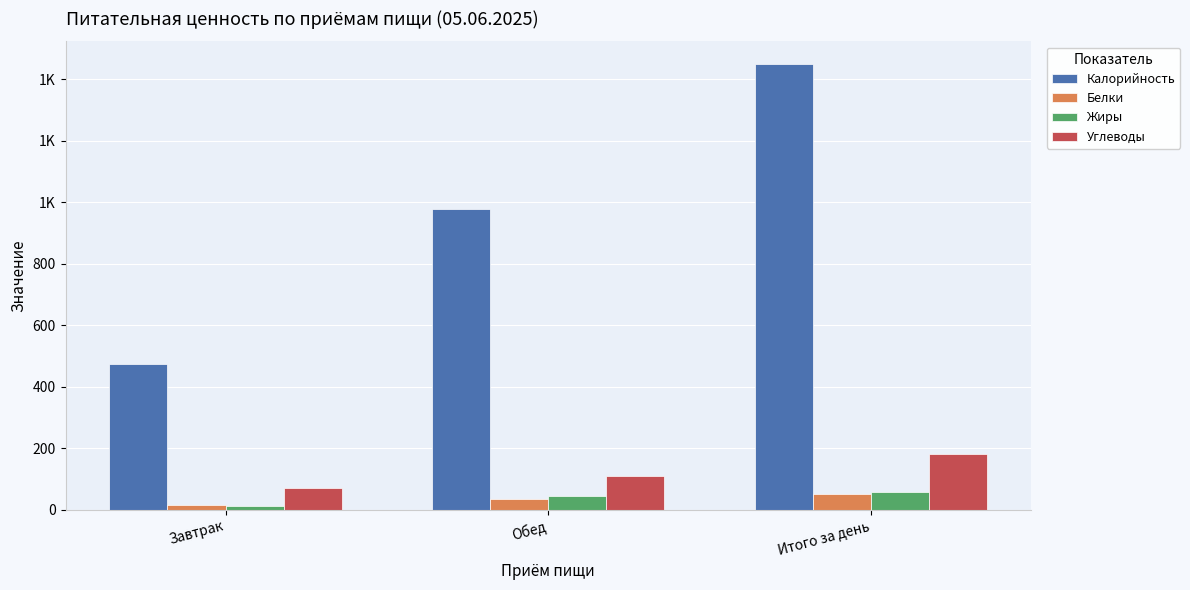

Rank the series at Обед from lowest to highest value.

Белки, Жиры, Углеводы, Калорийность